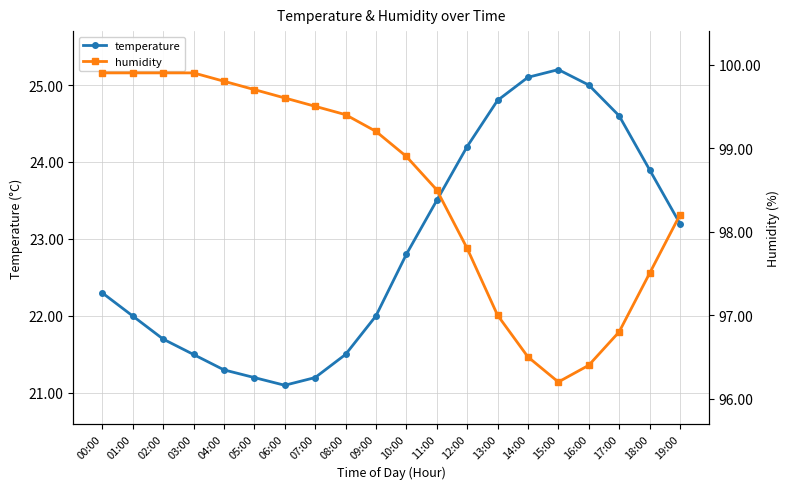

True or false: temperature and humidity intersect in this chart.

False